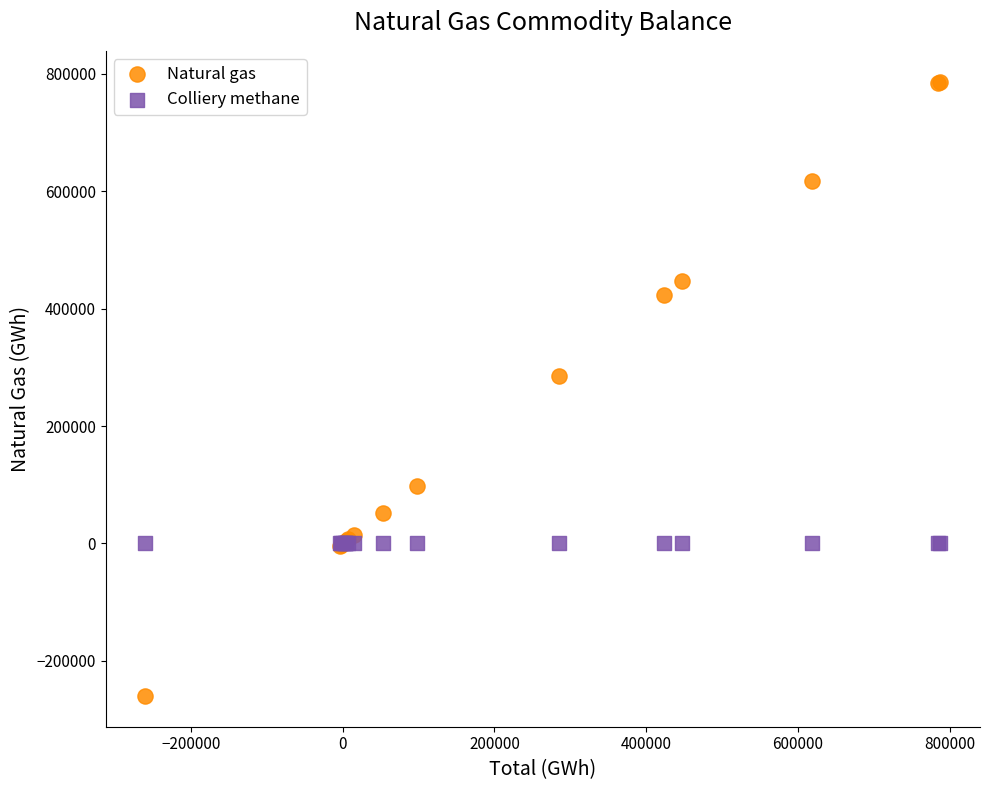

Across all series, what Y value is closest to 263626?

284568.2